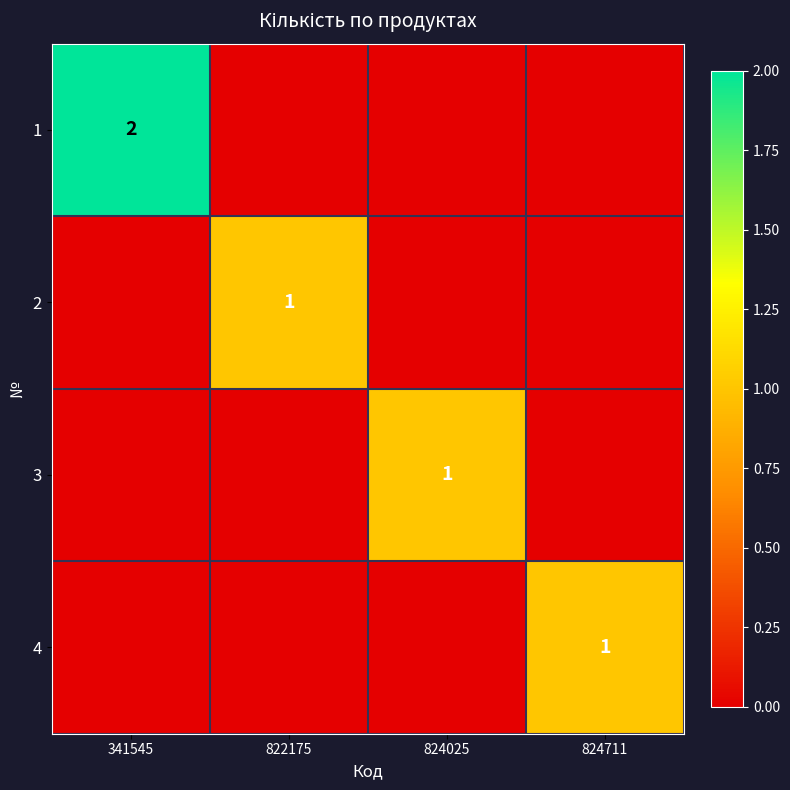

Is it true that 1 equals 2 at 341545?

True